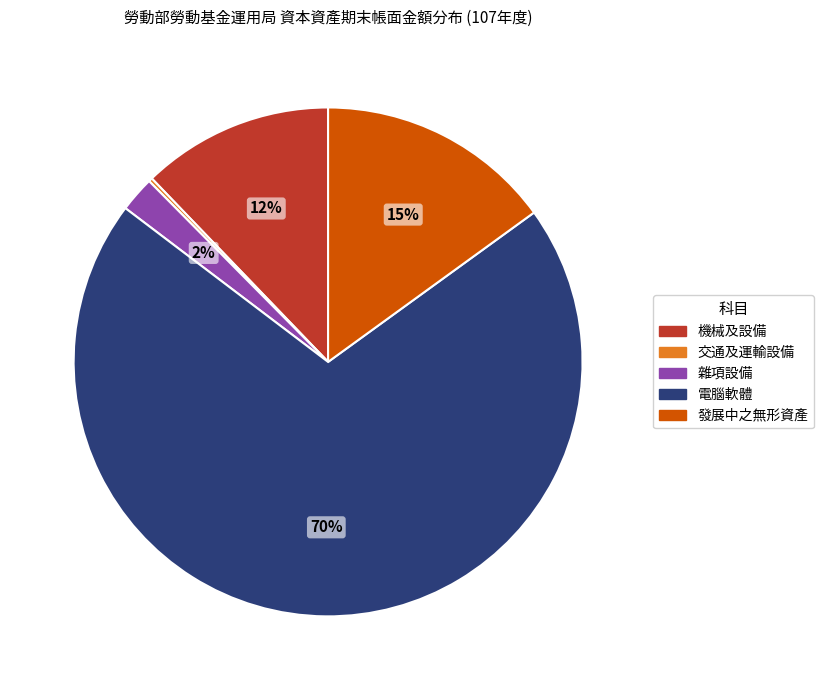

Is the sum of 機械及設備 and 雜項設備 greater than half?

No